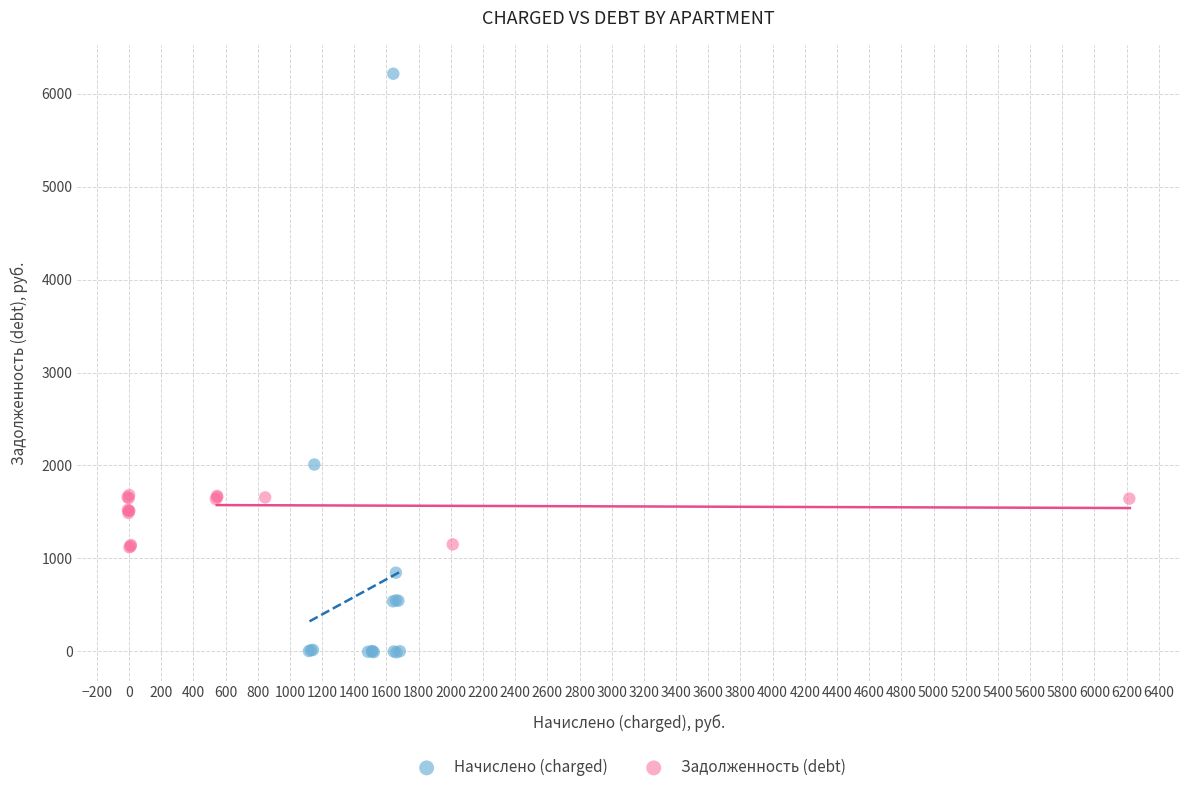

Which series reaches the minimum Y coordinate?

Начислено (charged)